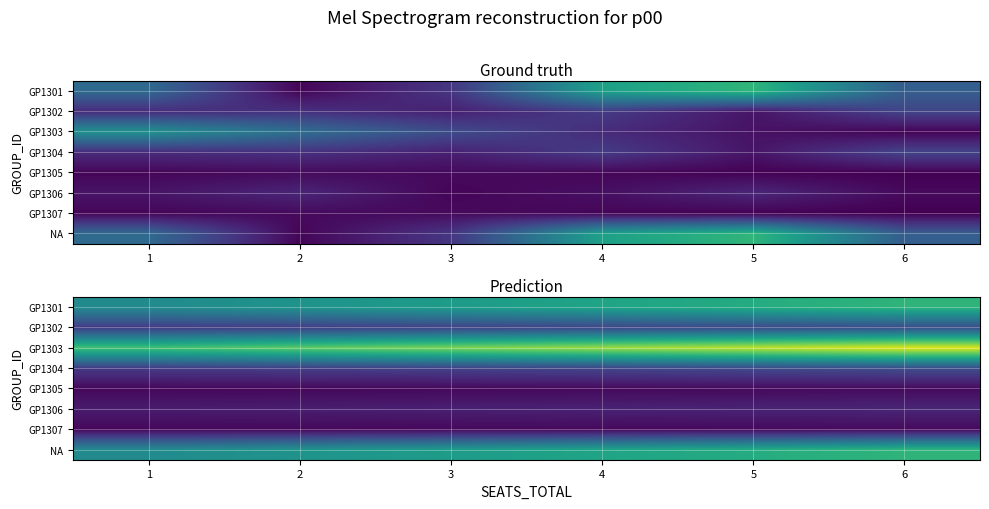

Which category has the highest value in the GP1303 series?

6